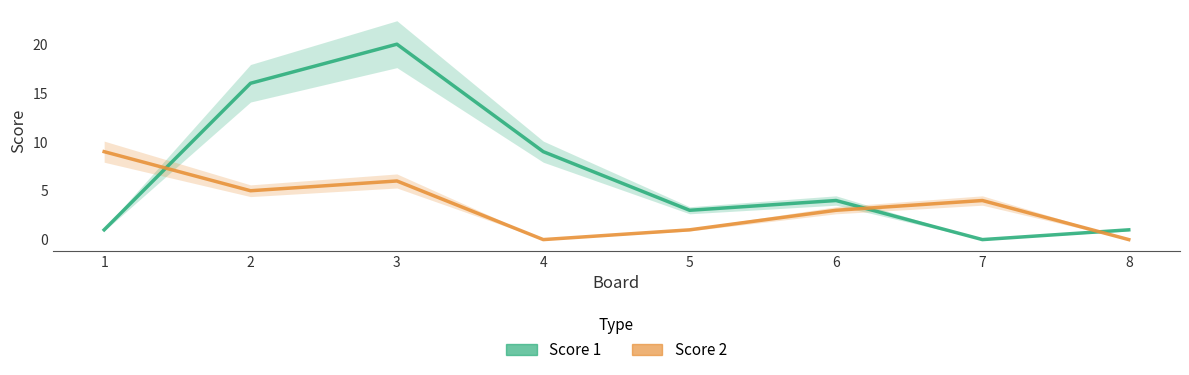

How many intersections are there between Score 1 and Score 2?

3